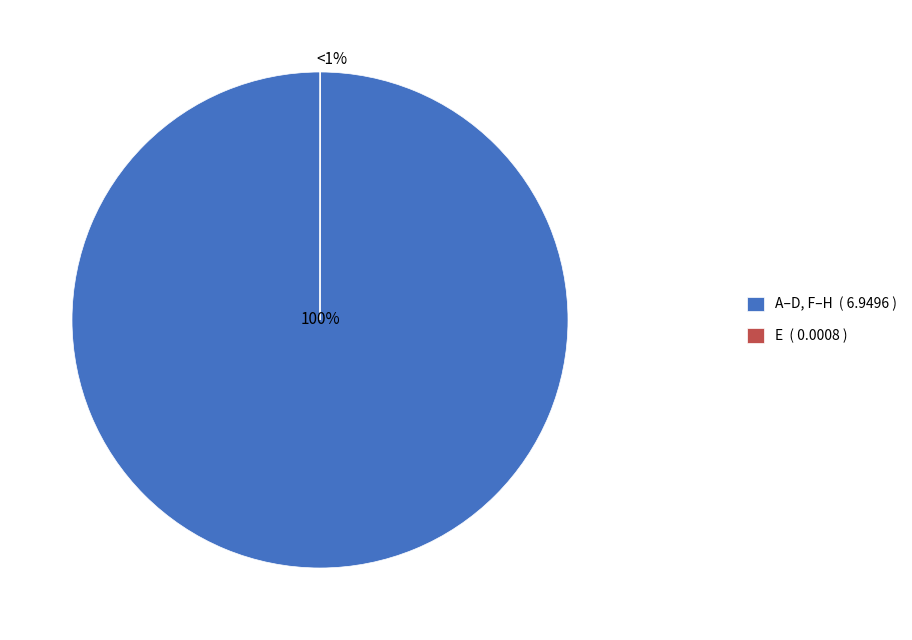

Is E the majority of the pie?

No